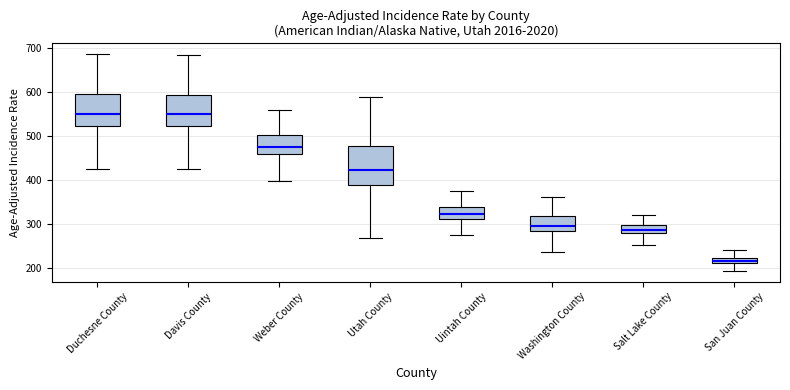

Comparing the boxes themselves (not the whiskers), which one is the tallest?

Utah County